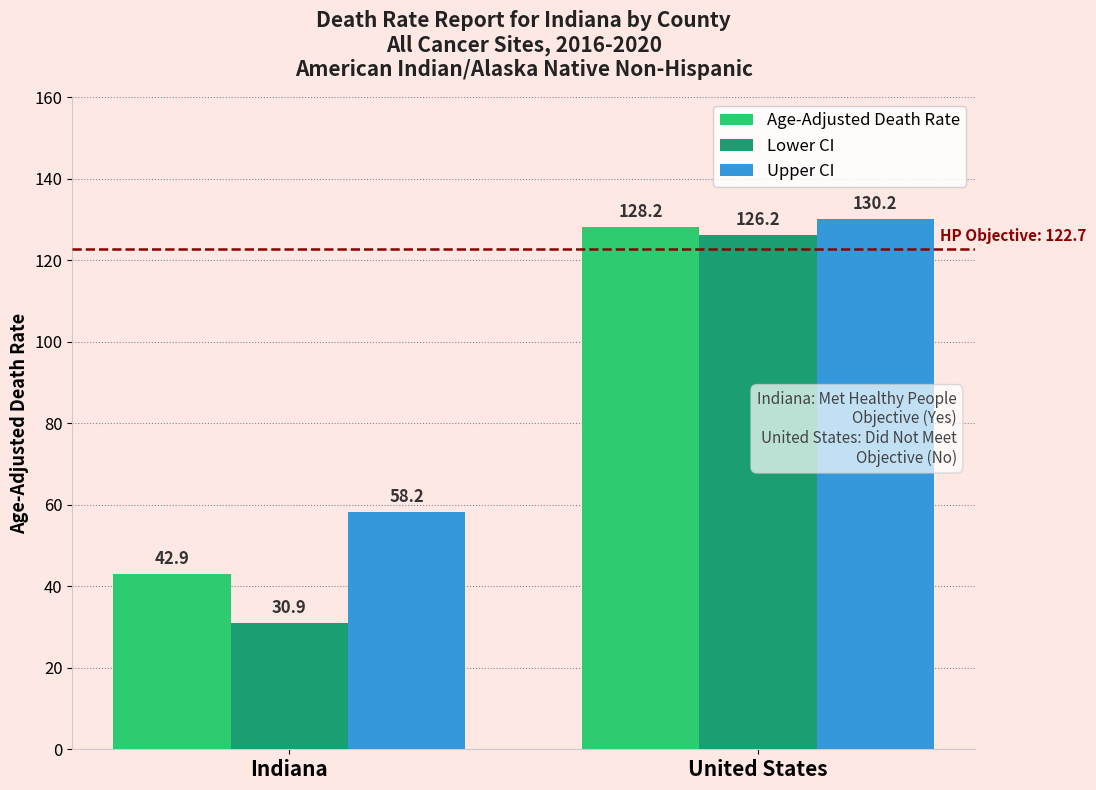

At which label does Lower CI first exceed 126?

United States